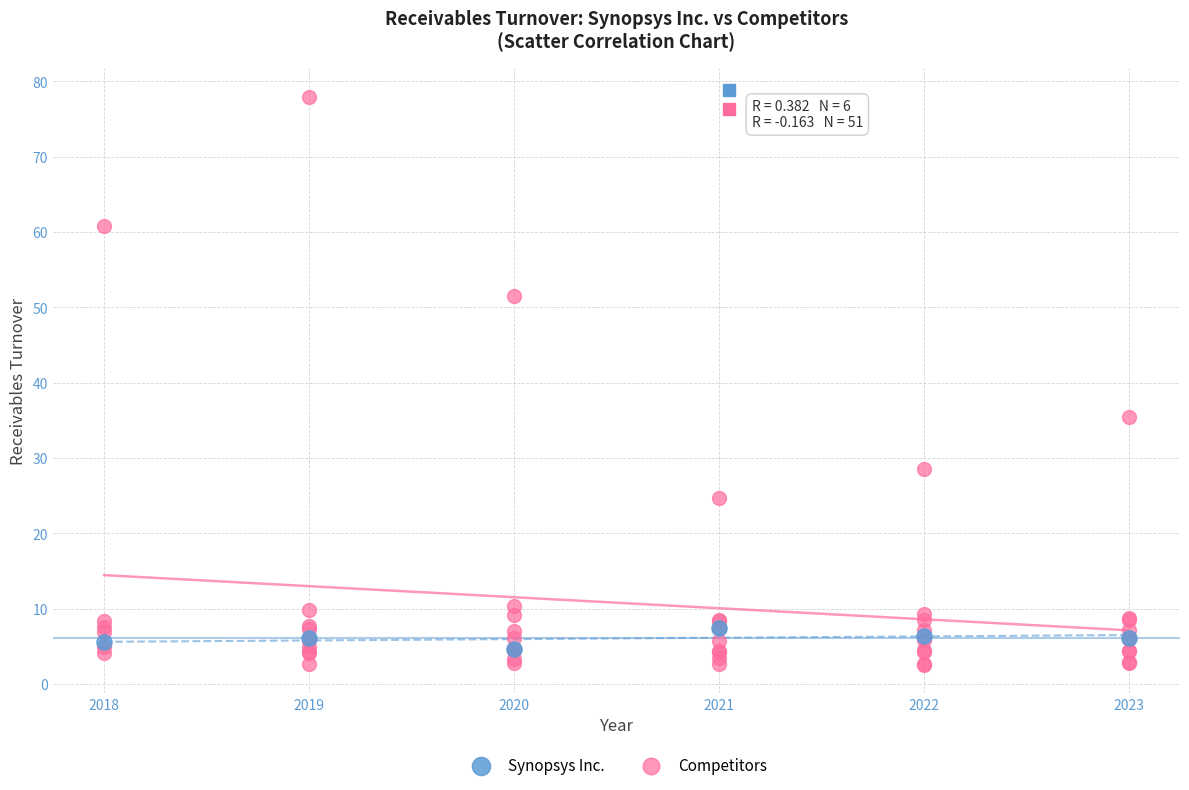

Which series has the largest Y range (max minus min)?

Competitors